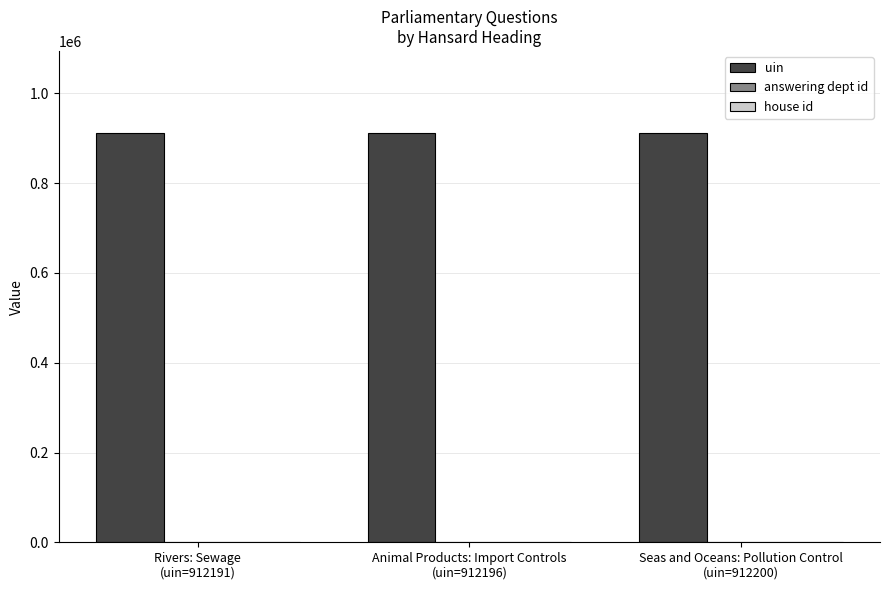

What is the maximum value for uin?

912200